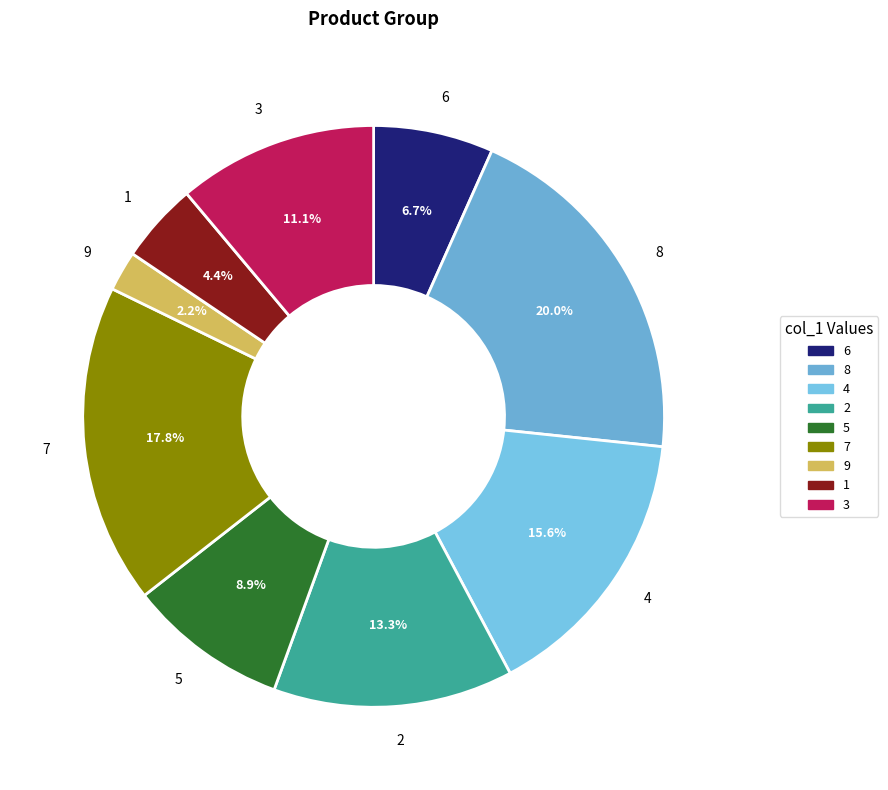

To the nearest percent, what is the difference between the largest and smallest slice percentages?

18%